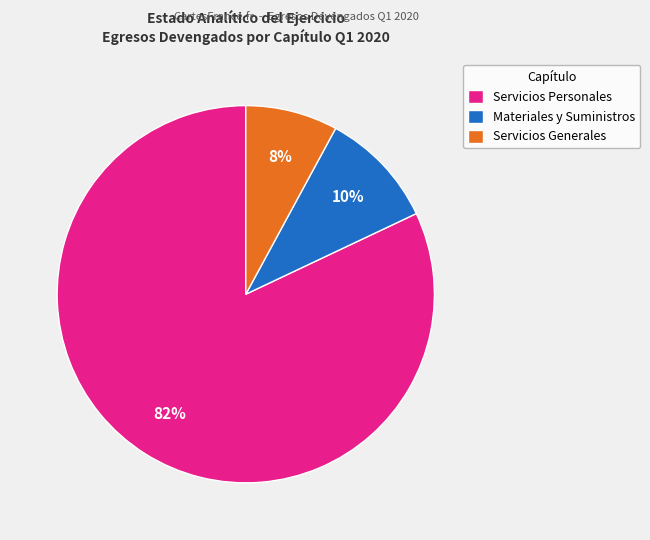

Does Servicios Personales represent more than half of the total?

Yes